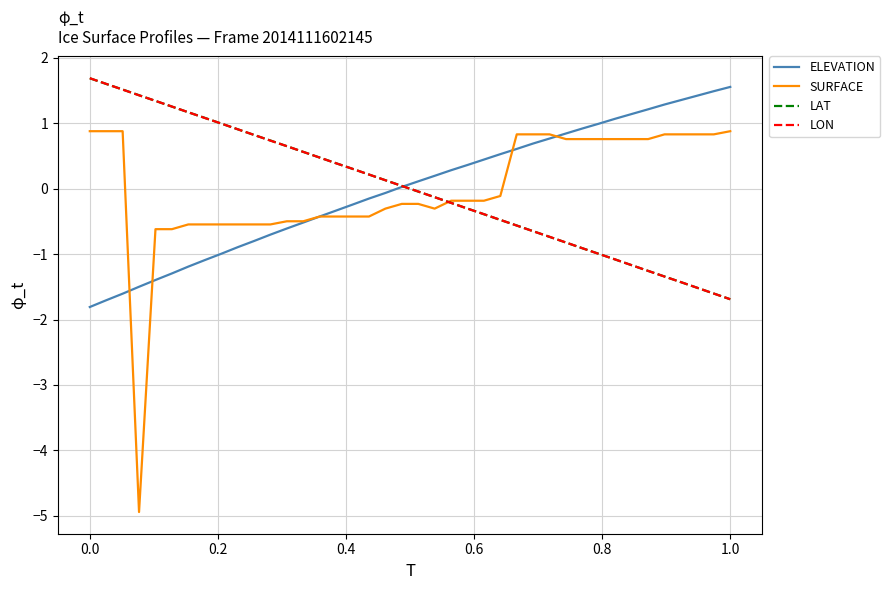

How many distinct data groups are displayed?

4